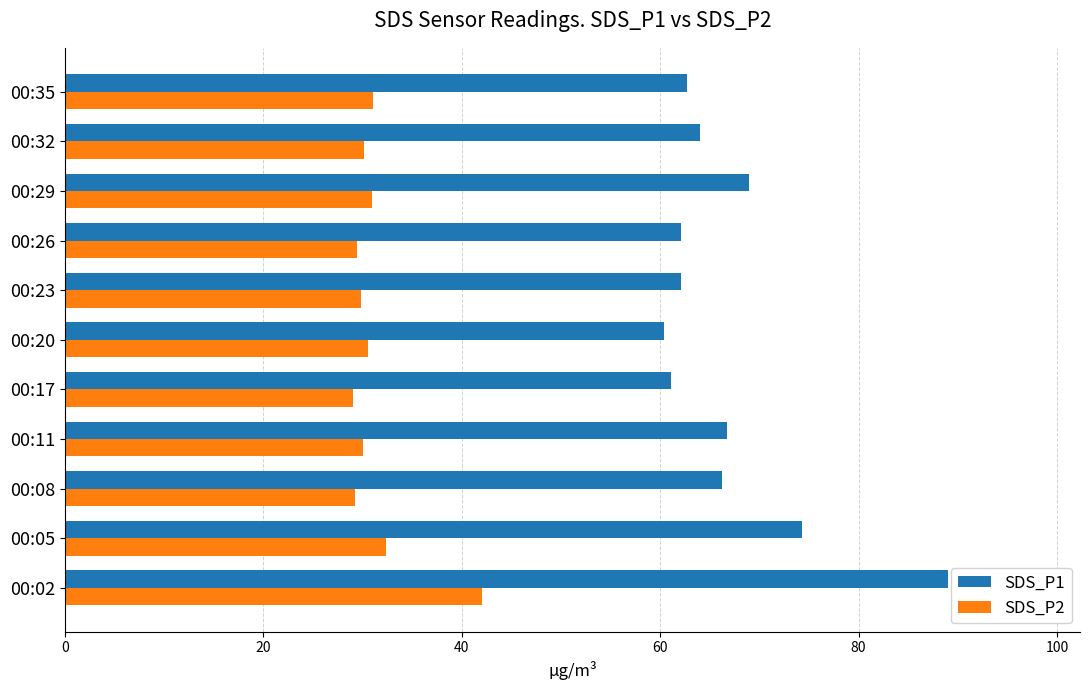

Rank the series by their maximum value, from highest to lowest.

SDS_P1, SDS_P2